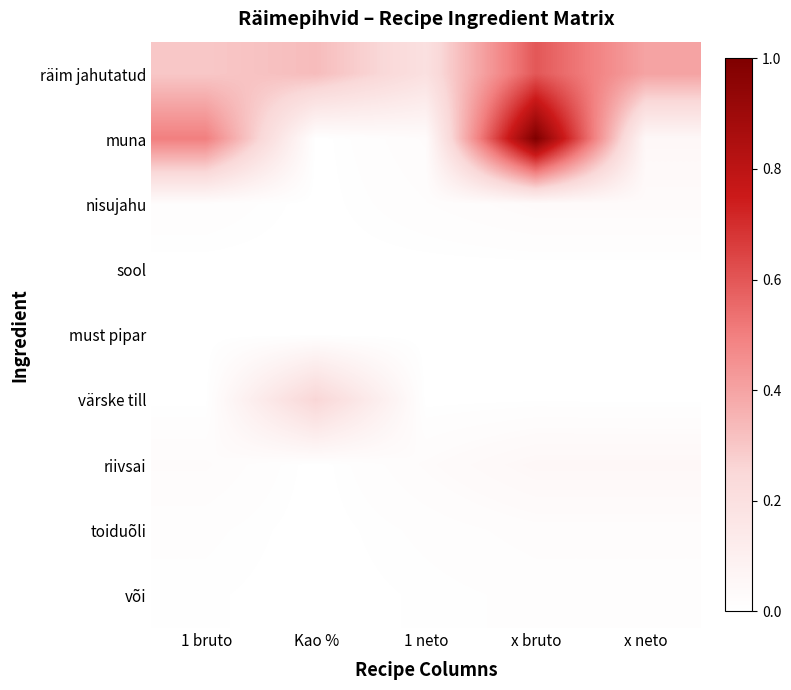

Reading left to right, what are all the values shown in this chart?

räim jahutatud: 1 bruto=0.3	Kao %=0.3	1 neto=0.2	x bruto=0.6	x neto=0.4
muna: 1 bruto=0.5	Kao %=0.0	1 neto=0.0	x bruto=1.0	x neto=0.1
nisujahu: 1 bruto=0.0	Kao %=0.0	1 neto=0.0	x bruto=0.0	x neto=0.0
sool: 1 bruto=0.0	Kao %=0.0	1 neto=0.0	x bruto=0.0	x neto=0.0
must pipar: 1 bruto=0.0	Kao %=0.0	1 neto=0.0	x bruto=0.0	x neto=0.0
värske till: 1 bruto=0.0	Kao %=0.3	1 neto=0.0	x bruto=0.0	x neto=0.0
riivsai: 1 bruto=0.0	Kao %=0.0	1 neto=0.0	x bruto=0.1	x neto=0.1
toiduõli: 1 bruto=0.0	Kao %=0.0	1 neto=0.0	x bruto=0.0	x neto=0.0
või: 1 bruto=0.0	Kao %=0.0	1 neto=0.0	x bruto=0.0	x neto=0.0